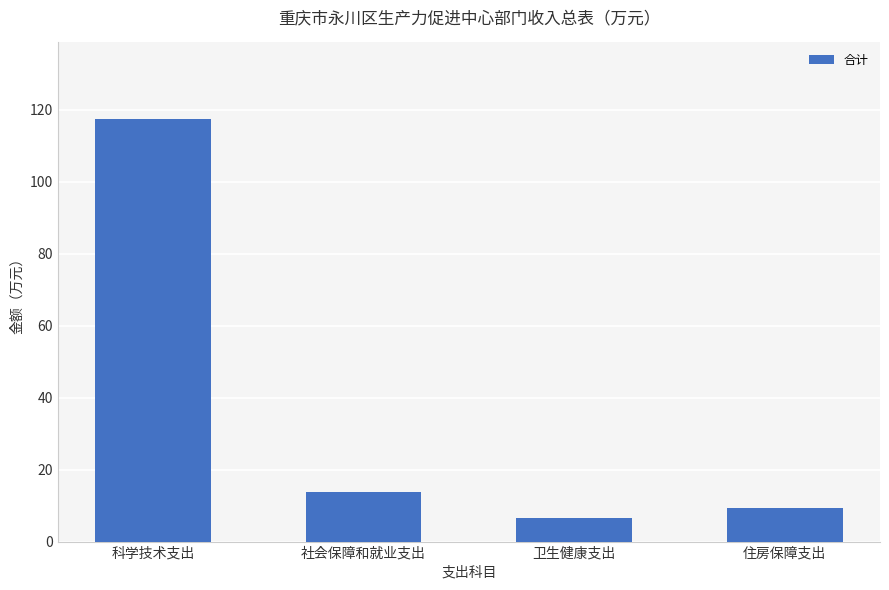

List the labels in order of value, largest first.

科学技术支出, 社会保障和就业支出, 住房保障支出, 卫生健康支出